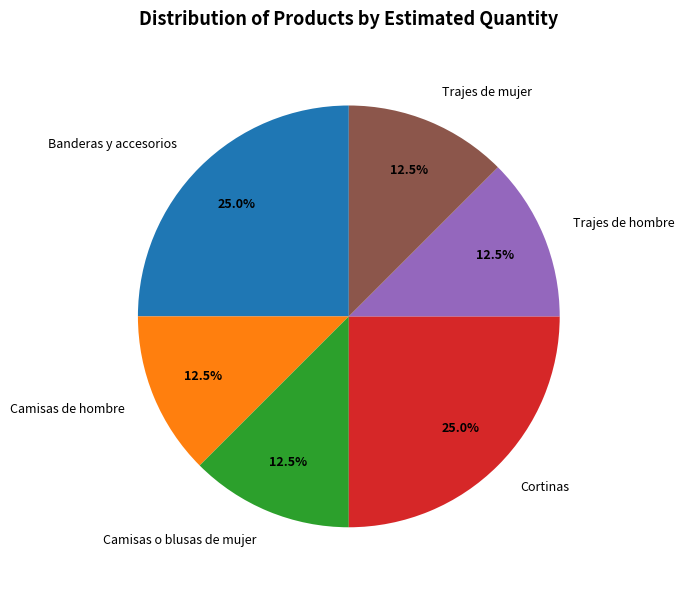

Does any single category account for the majority?

No